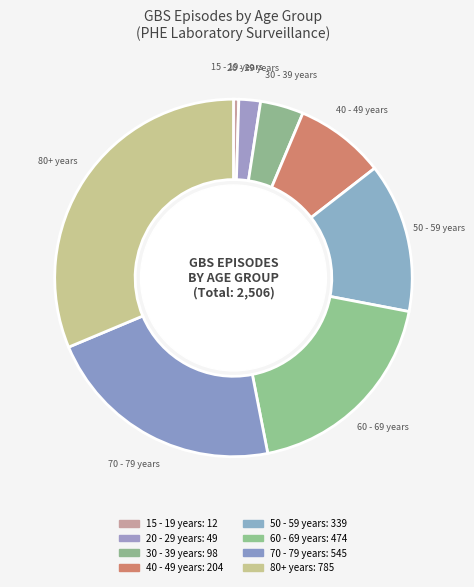

How many slices are in this pie chart?

8